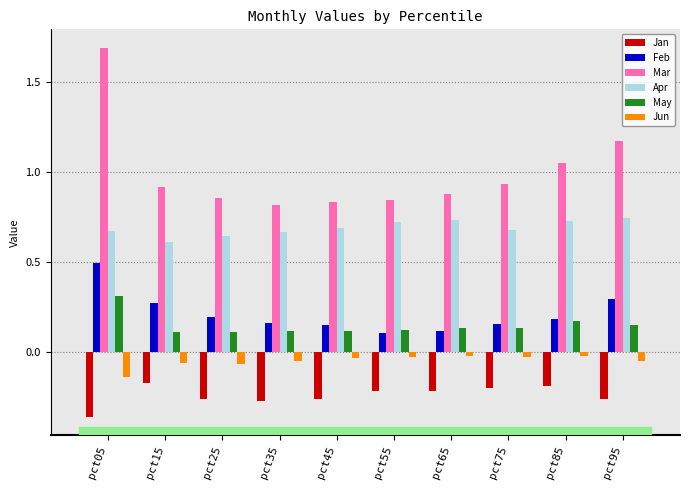

Which category has the highest value across all series?

pct05